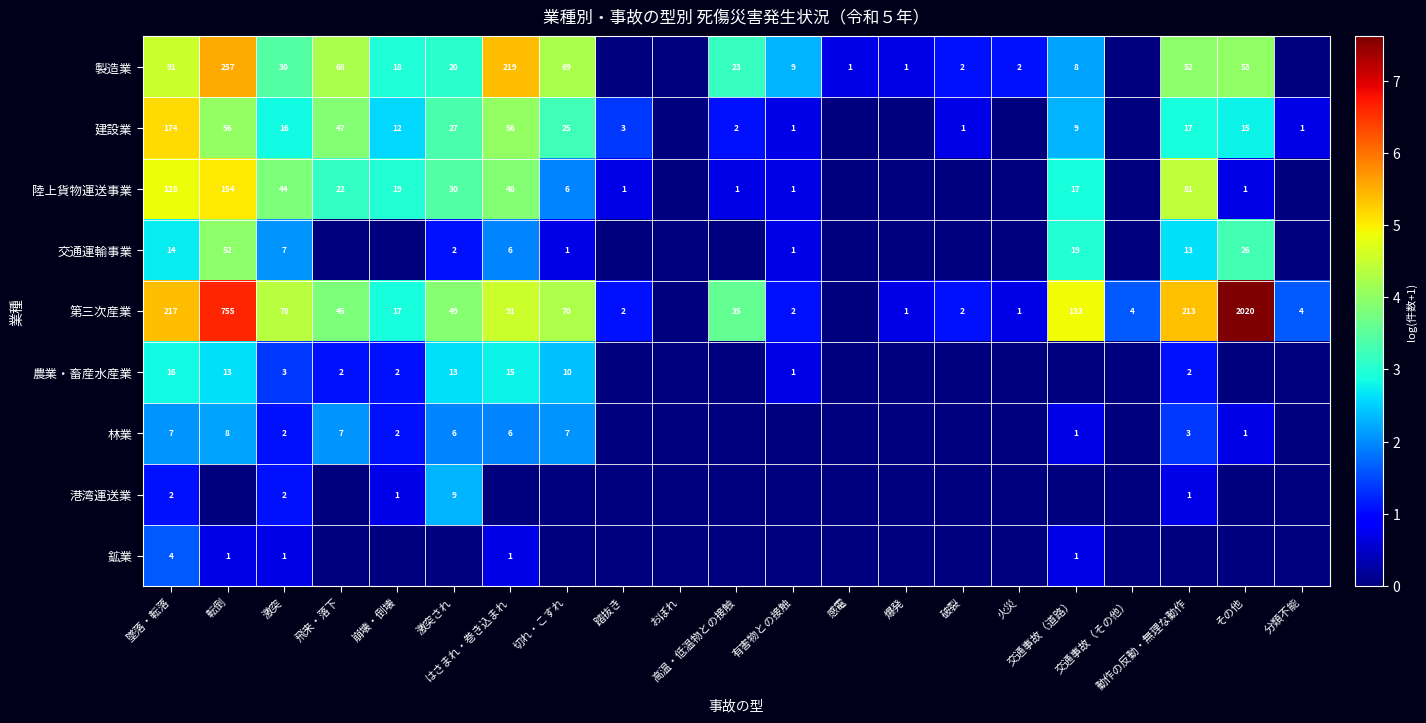

Which series has the largest range (max minus min)?

第三次産業